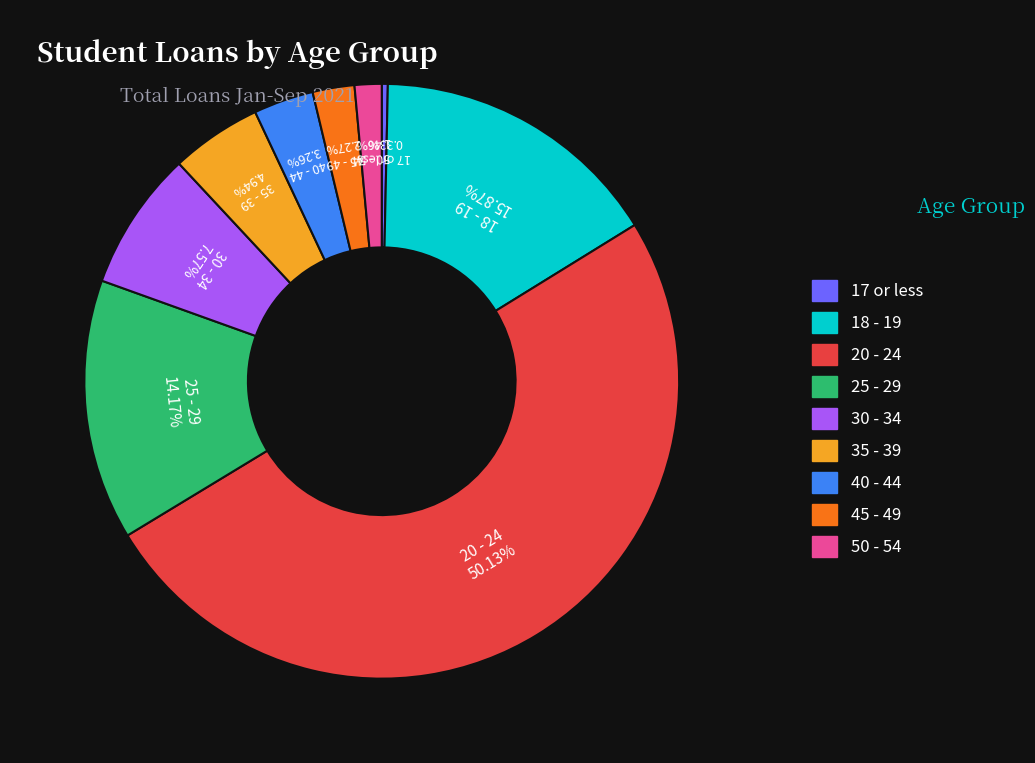

What is the majority slice?

20 - 24